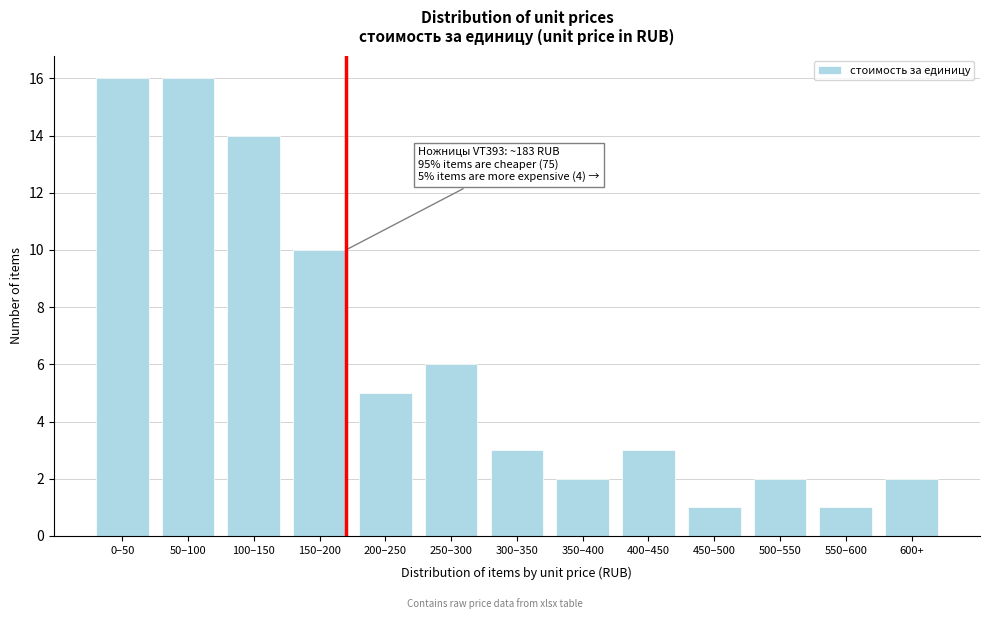

Reading right to left, what are all the values shown in this chart?

2	1	2	1	3	2	3	6	5	10	14	16	16